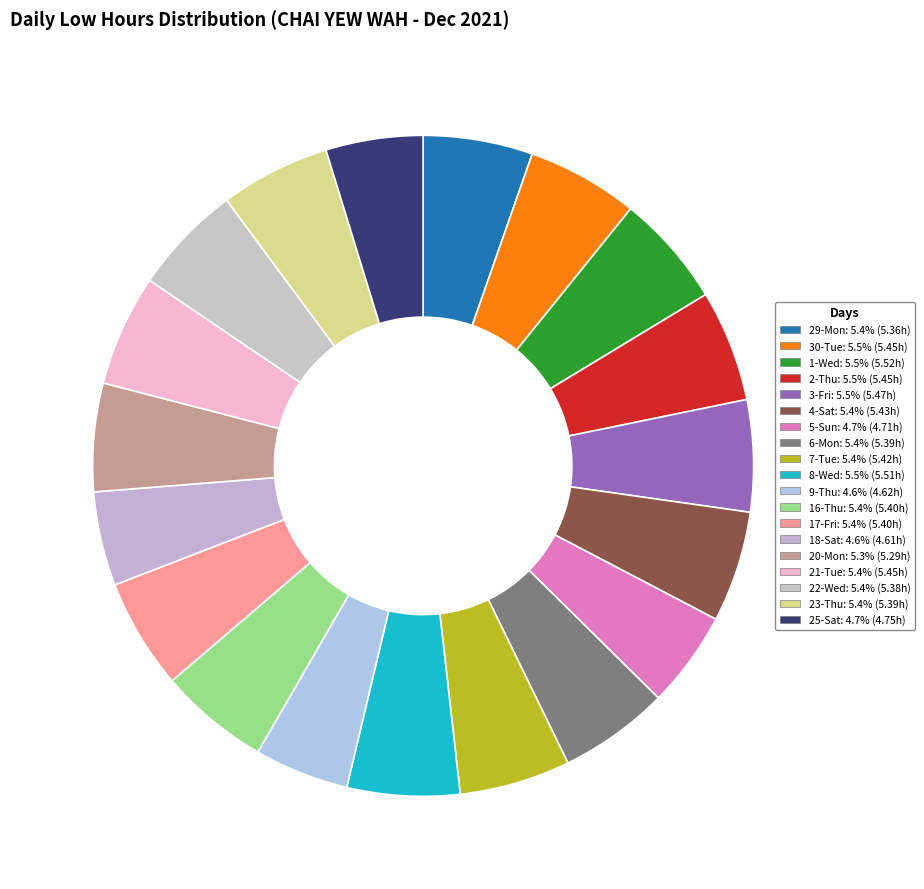

Is there a majority slice in this chart?

No